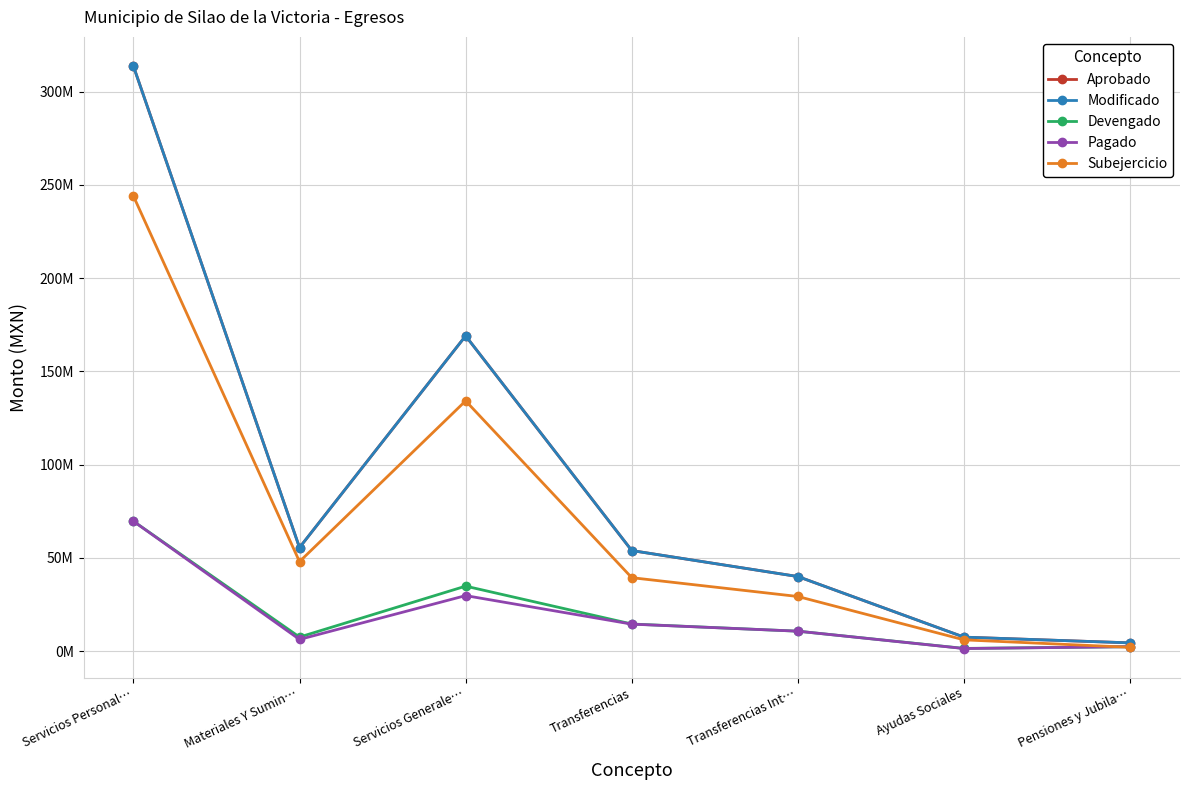

The Aprobado series shows 169066258.7 at Servicios Generale…. True or false?

True